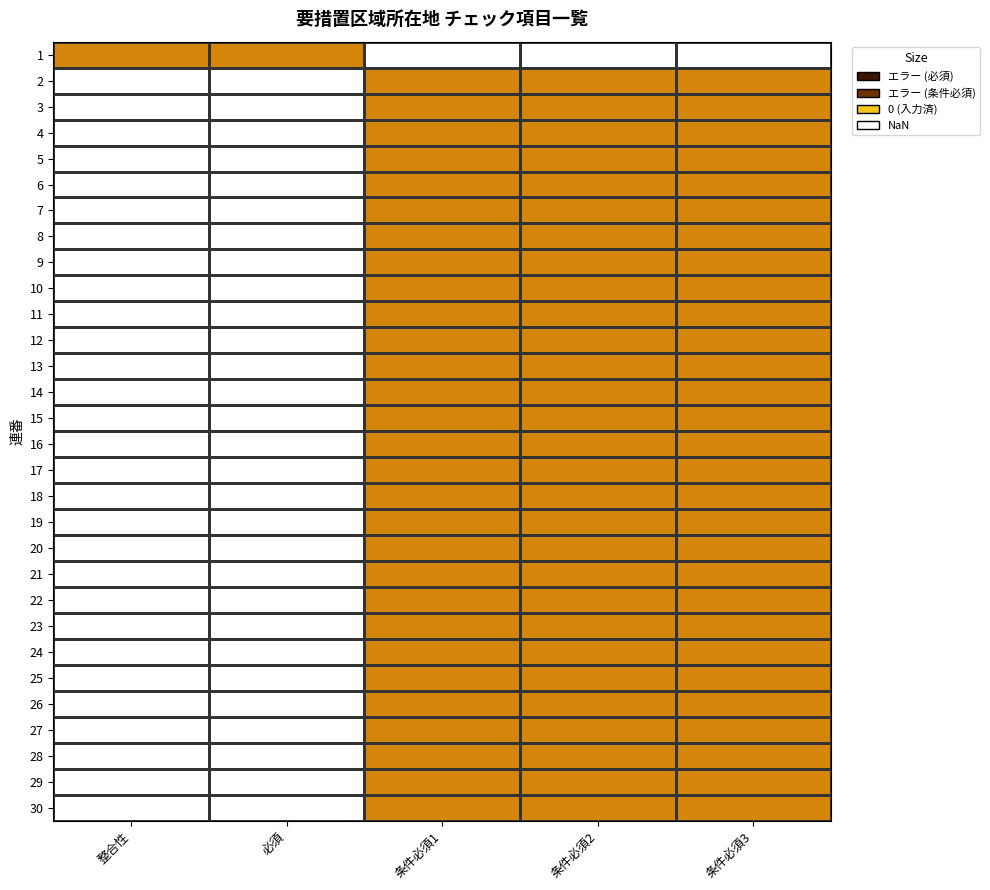

Which has a higher value, 条件必須2 or 整合性?

整合性